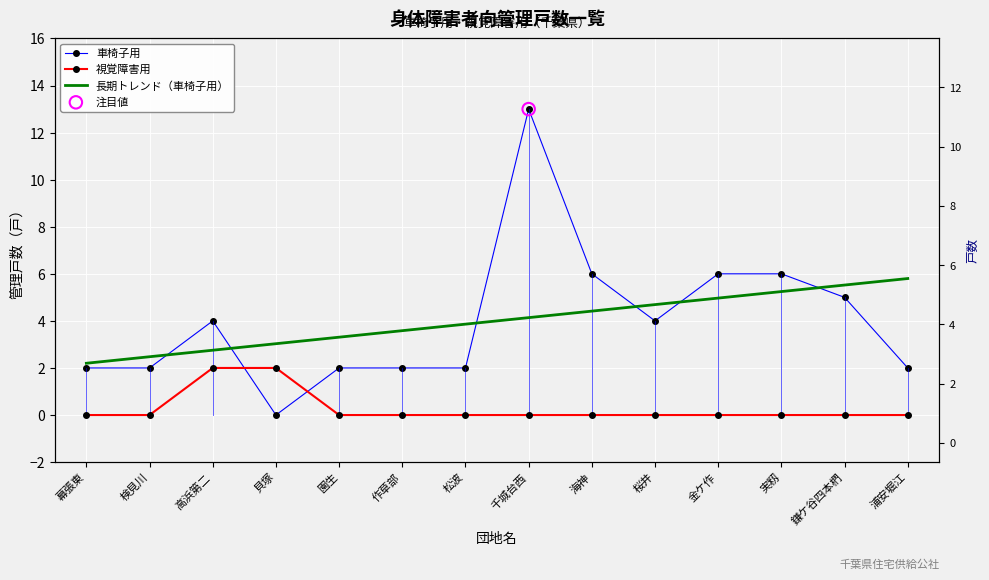

What is the total value across all series at 桜井?

8.7